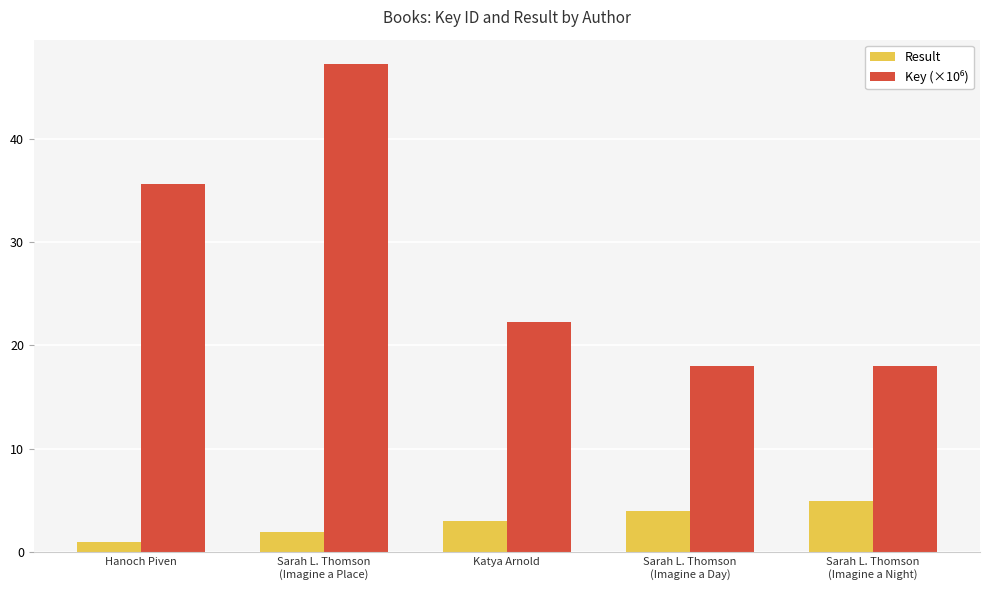

Read the Result value at Katya Arnold.

3.0